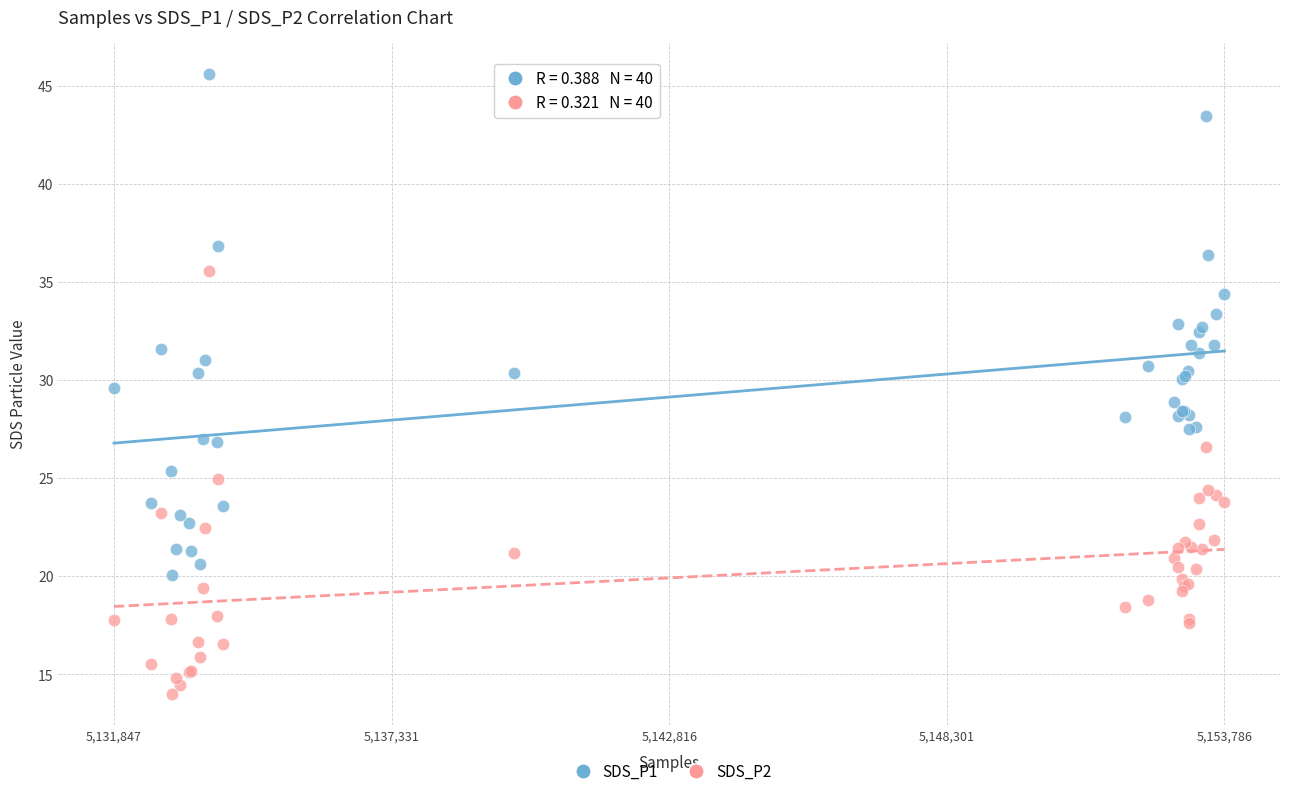

What are all the series names shown in the legend?

SDS_P1, SDS_P2